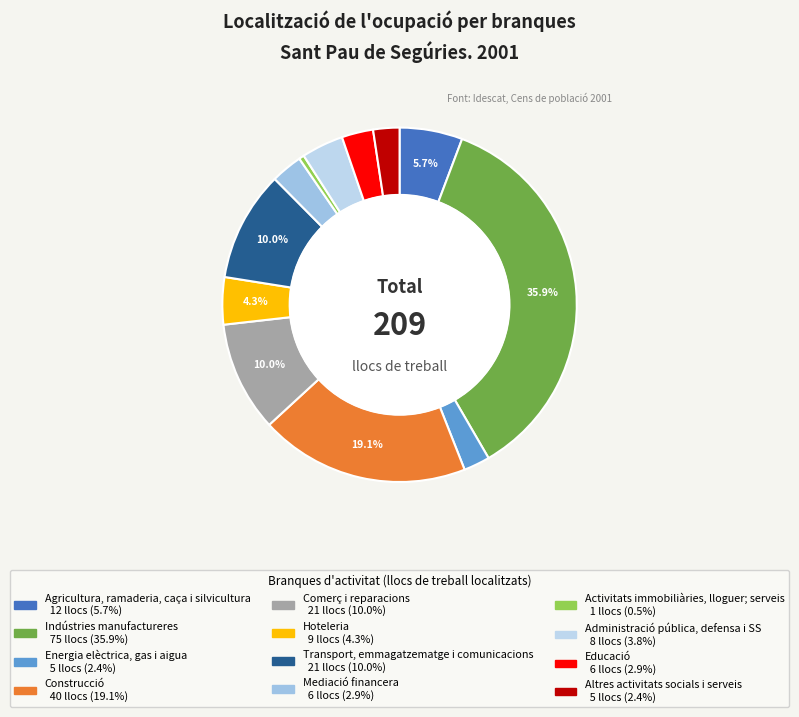

What is the largest slice in the pie chart?

Indústries manufactureres